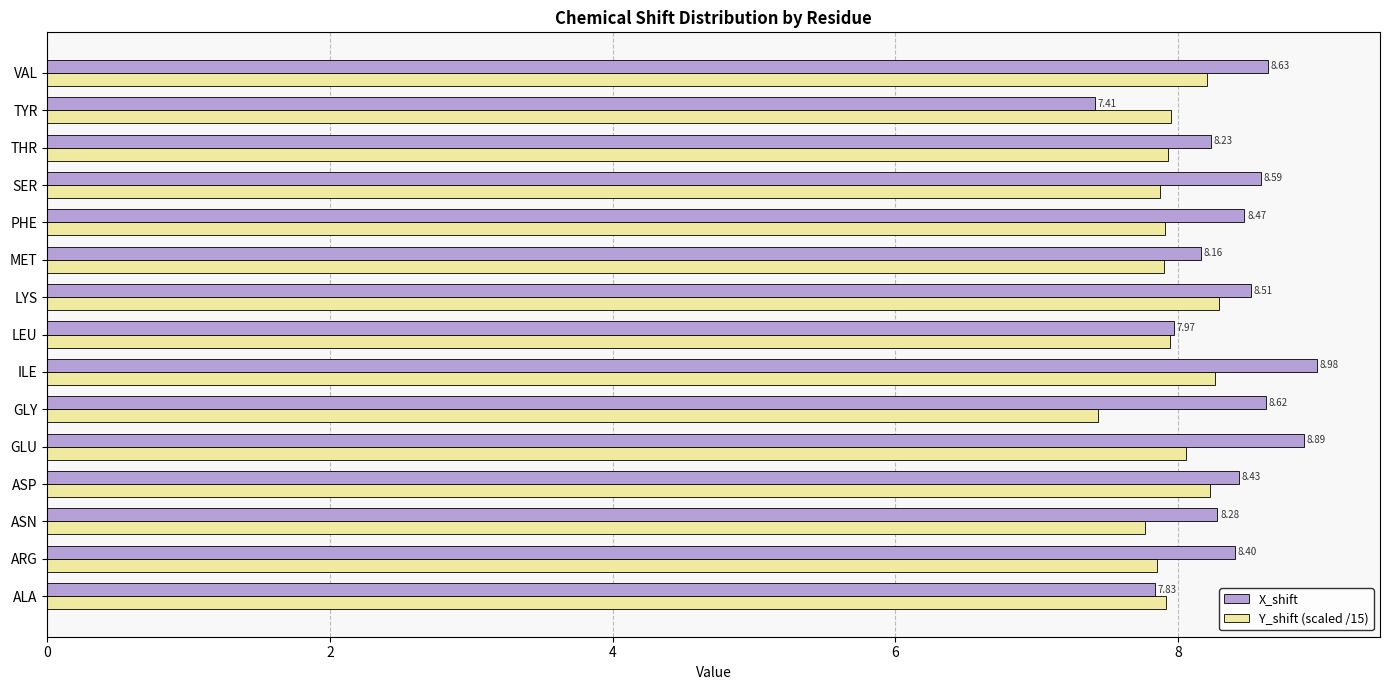

Which series has the largest range (max minus min)?

X_shift